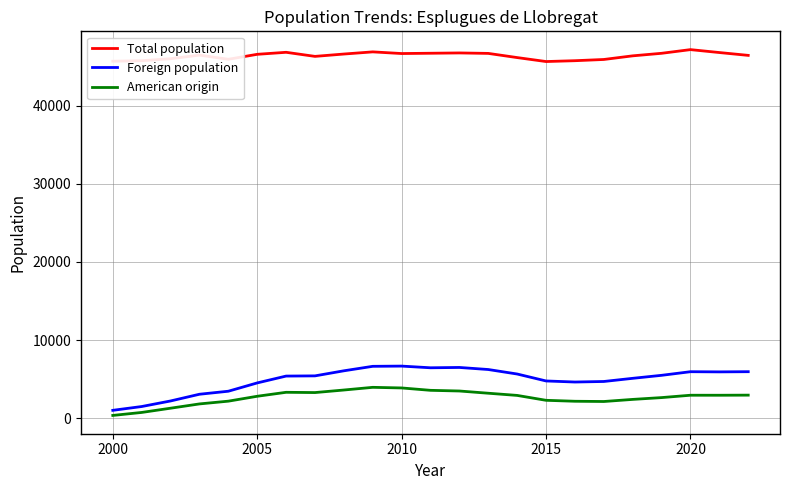

What is the maximum value shown in the chart?

47150